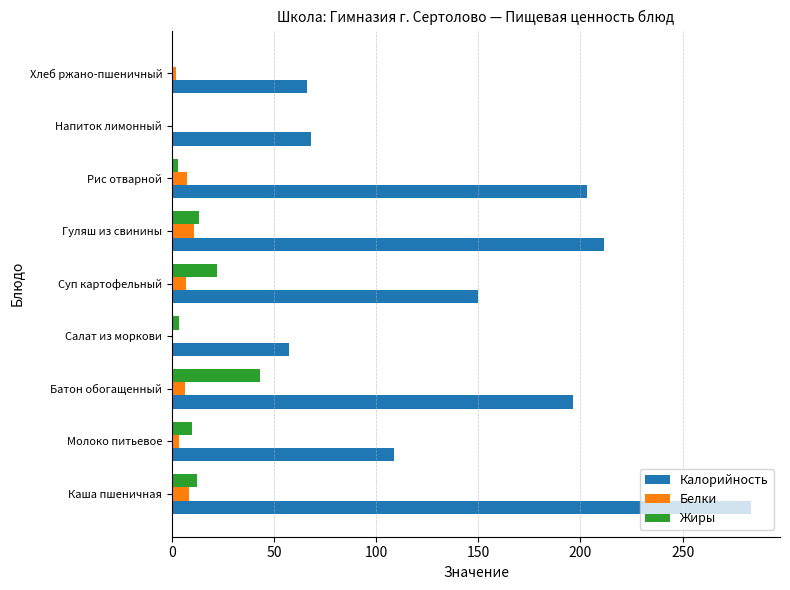

At which category is the sum across all series the highest?

Каша пшеничная